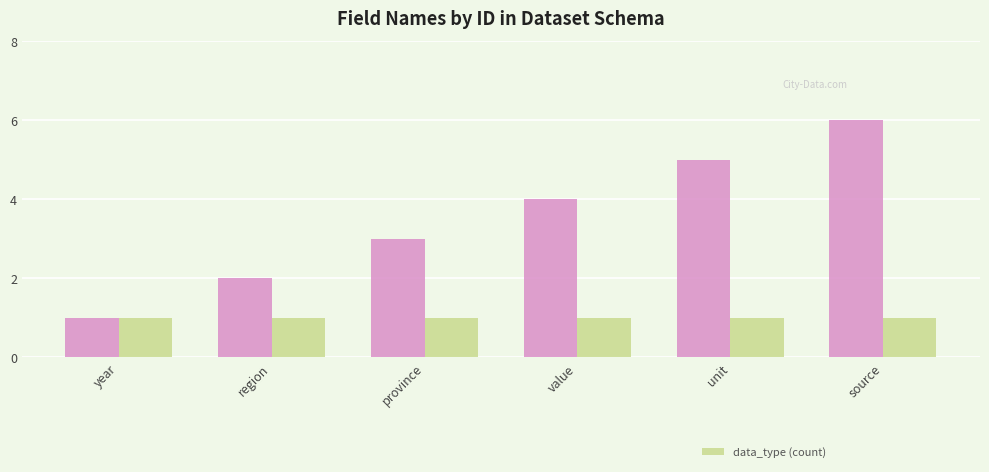

How many distinct data groups are displayed?

1